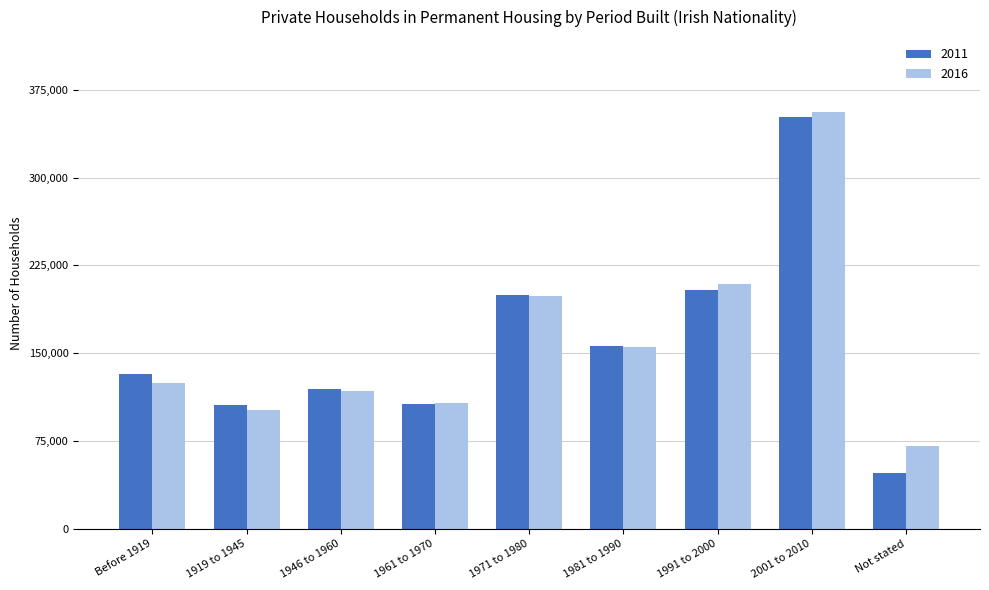

Is it true that 2016 equals 355941 at 1971 to 1980?

False